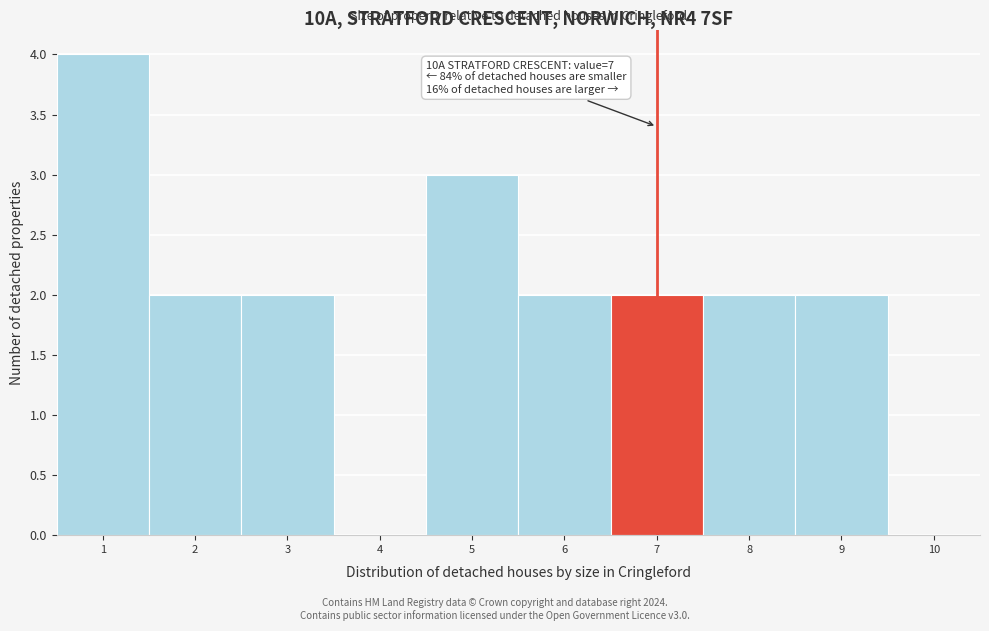

Over which range of the x-axis is the bar tallest?

0.5 to 1.5